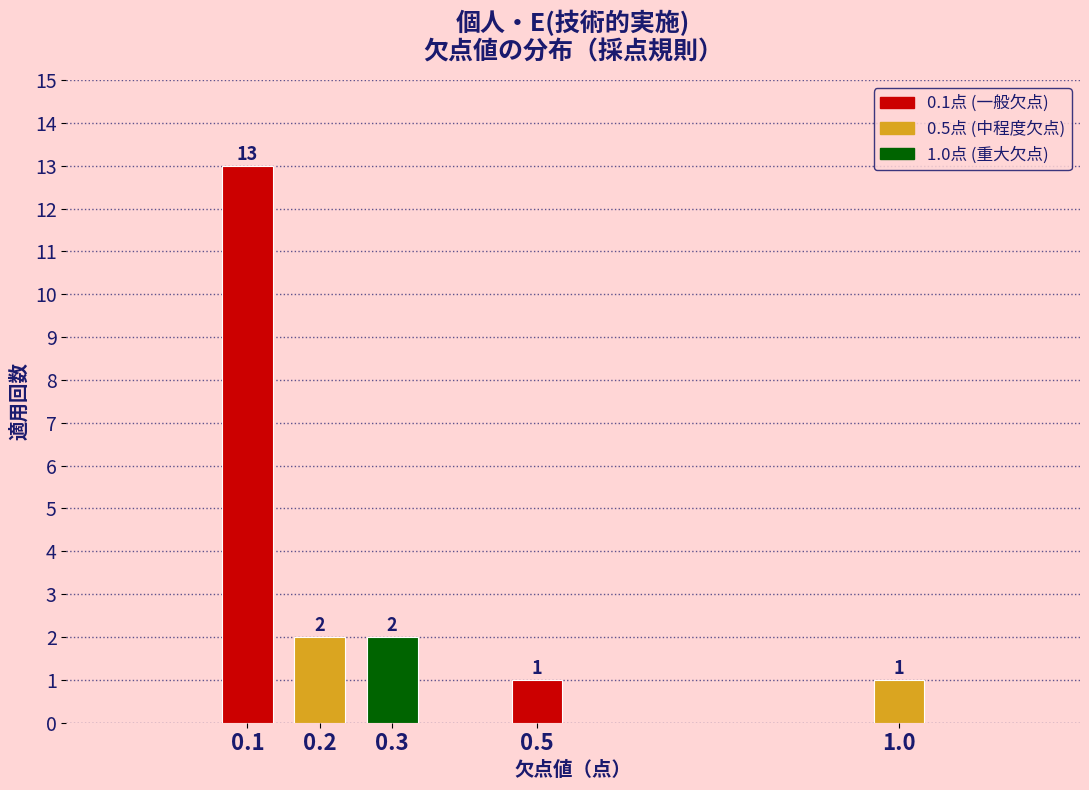

Reading right to left, transcribe all the data shown in this chart.

1	1	2	2	13